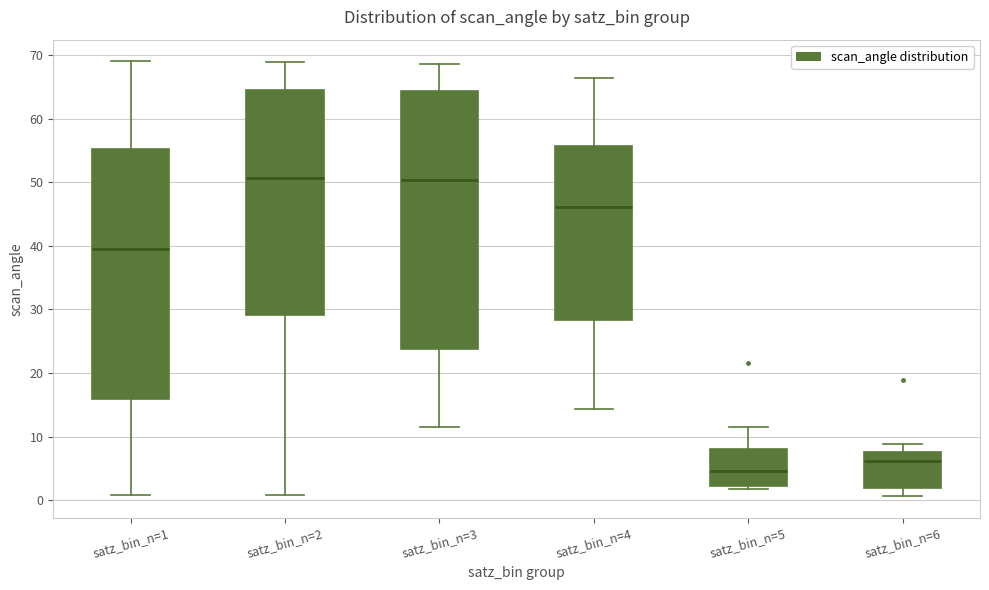

Which box's median line is the lowest?

satz_bin_n=5